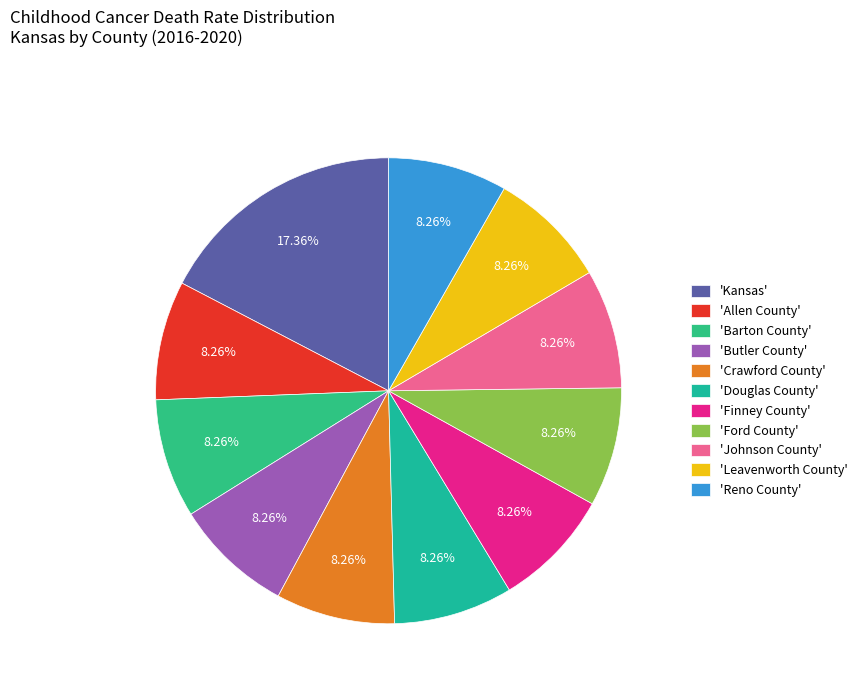

How many segments does this pie chart have?

11